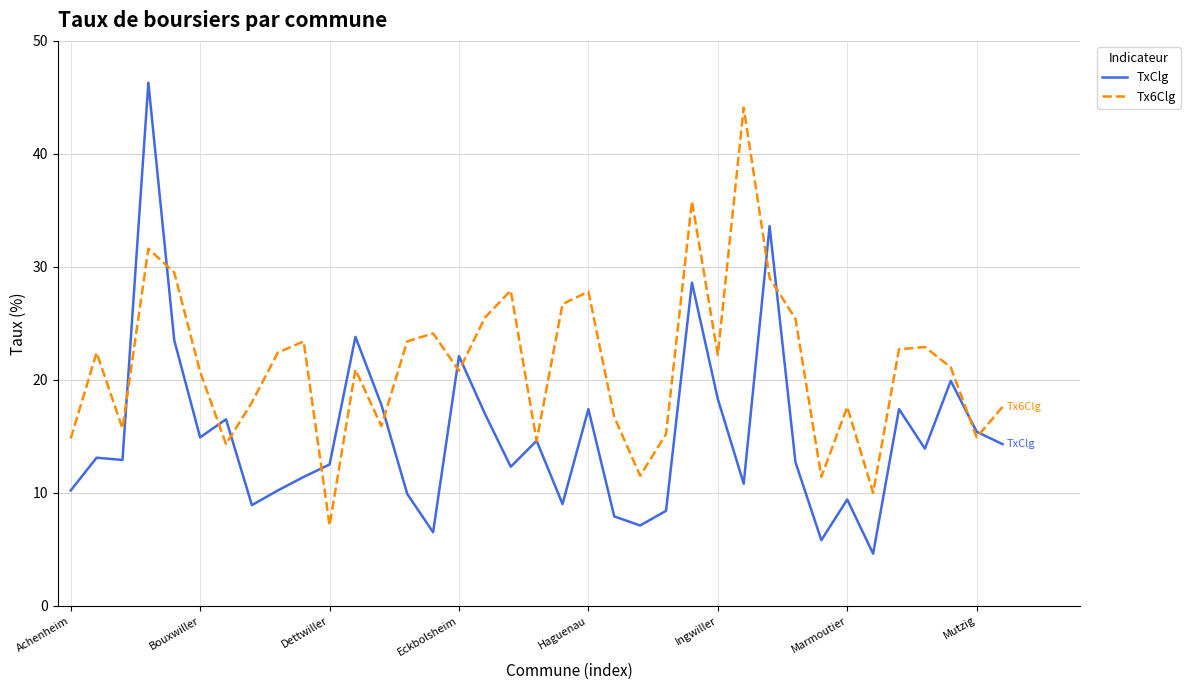

Rank the series by their maximum value, from lowest to highest.

Tx6Clg, TxClg